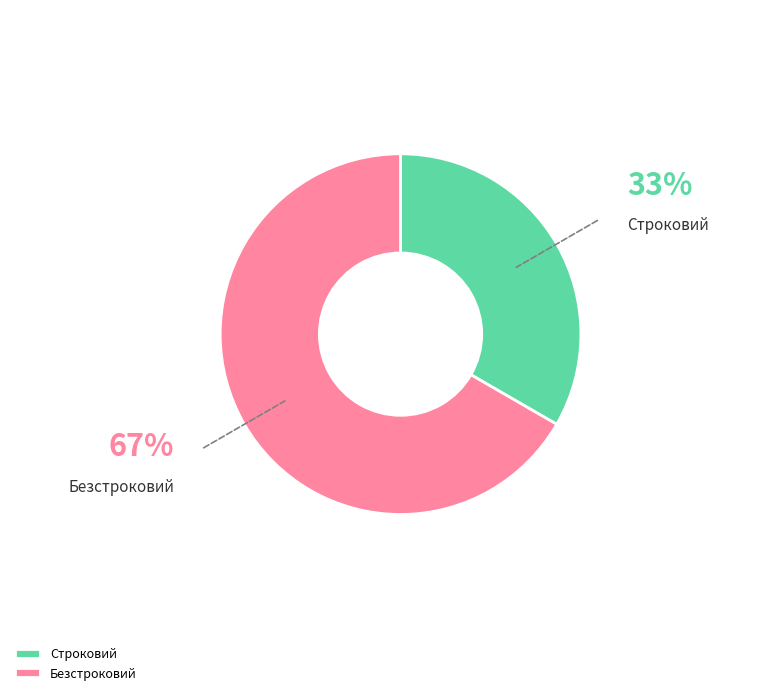

Is there any slice that represents more than half of the pie?

Yes